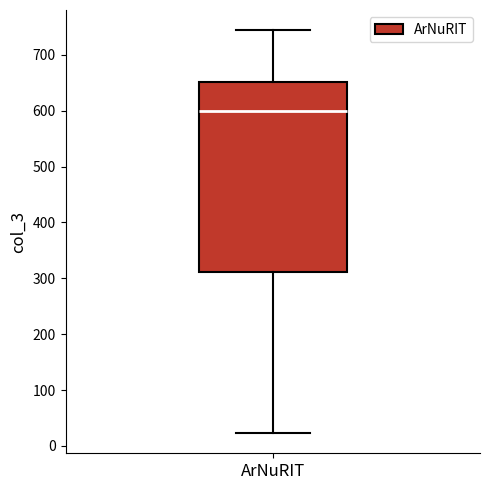

Read this box plot against the y-axis: the position of the median line, the range covered by the box, and the ends of both whiskers. The values are not printed on the chart, so give them approximately, as read against the axis.

median 600, box 310 to 650, whiskers 20 to 740